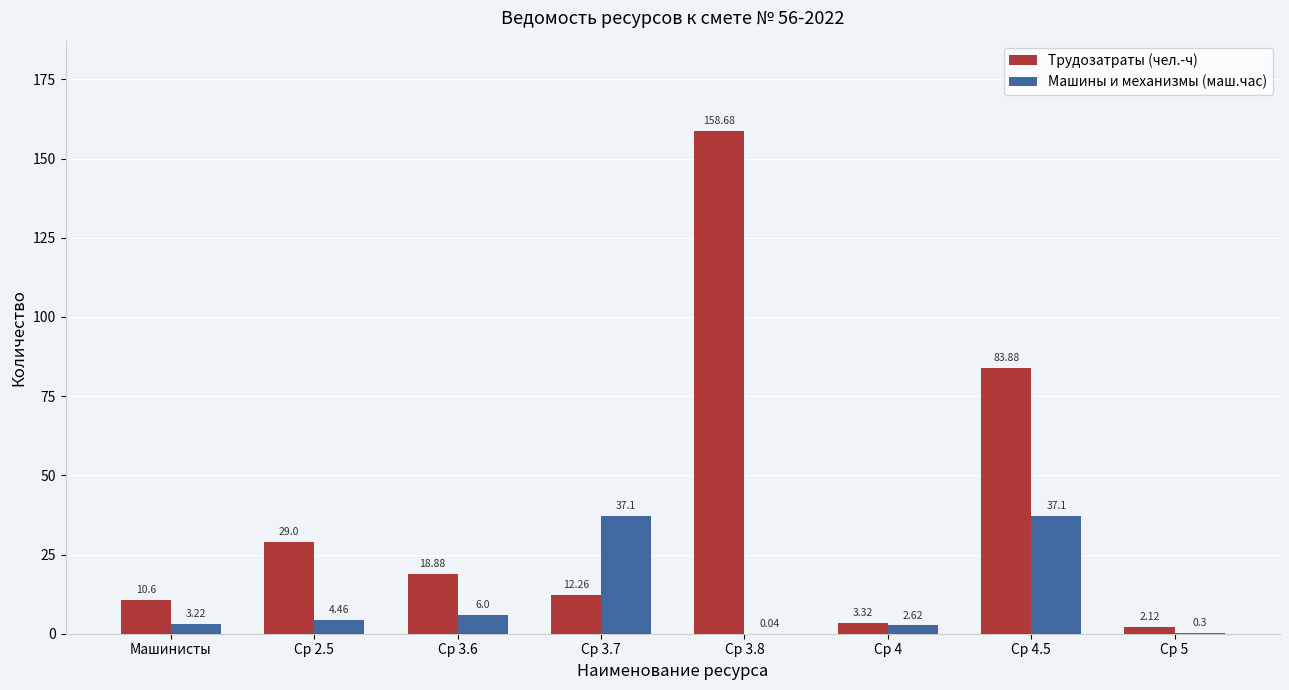

Which series changed the most between Ср 3.7 and Ср 4.5?

Трудозатраты (чел.-ч)